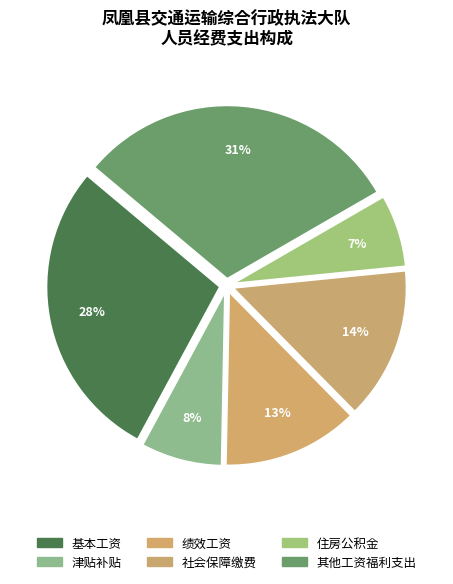

Does any single category account for the majority?

No